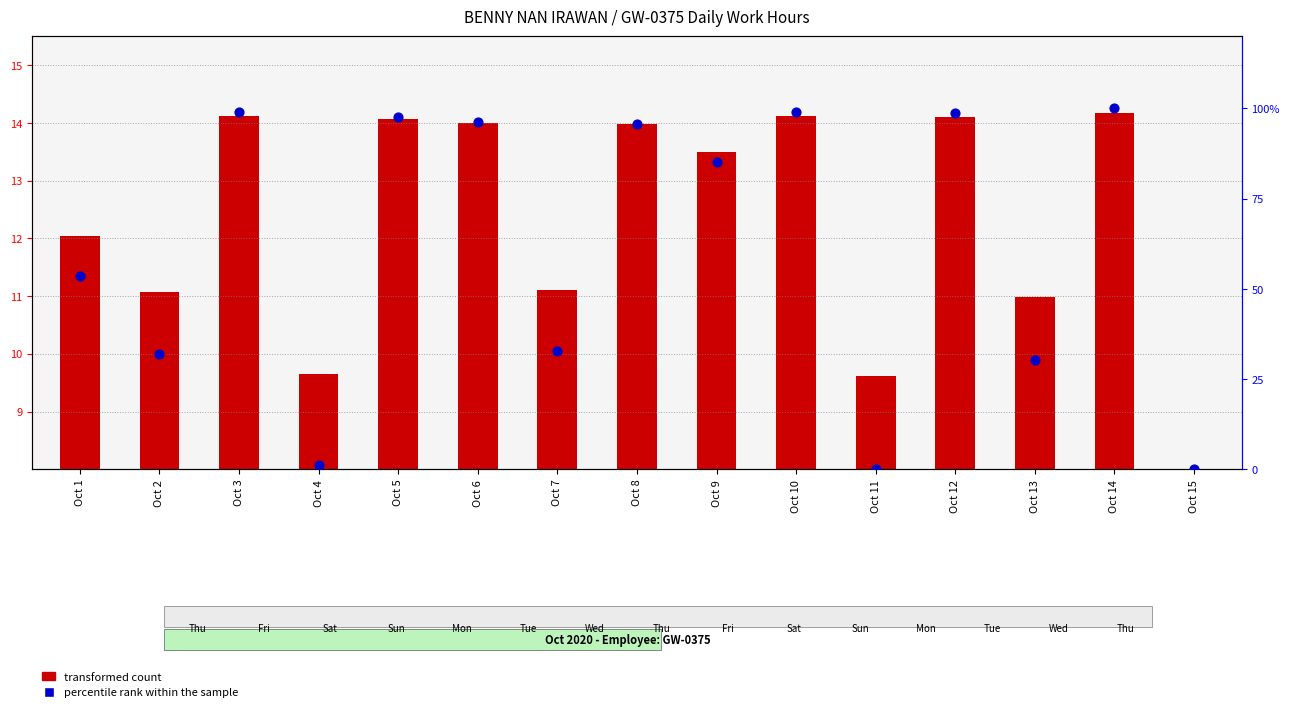

Between Oct 4 and Oct 15, which is larger?

Oct 4